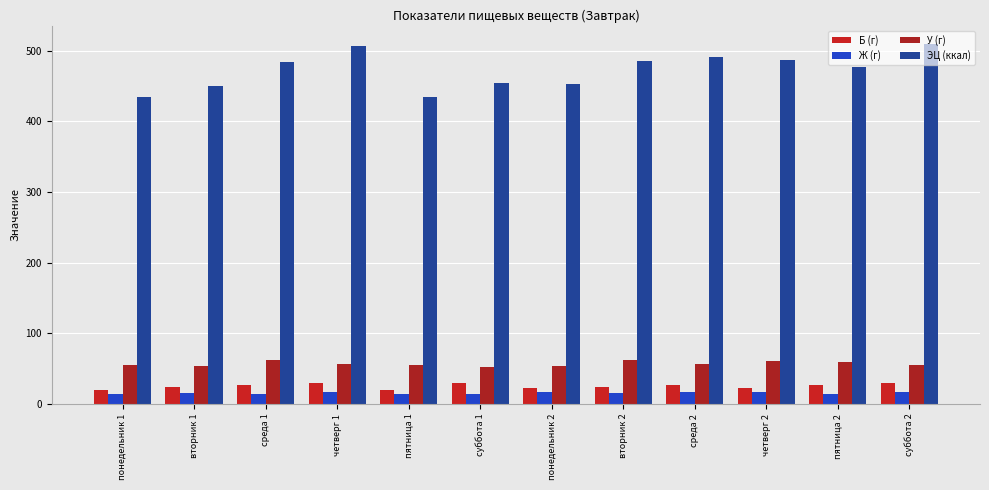

What is the spread (max minus min) of values at вторник 2?

470.4